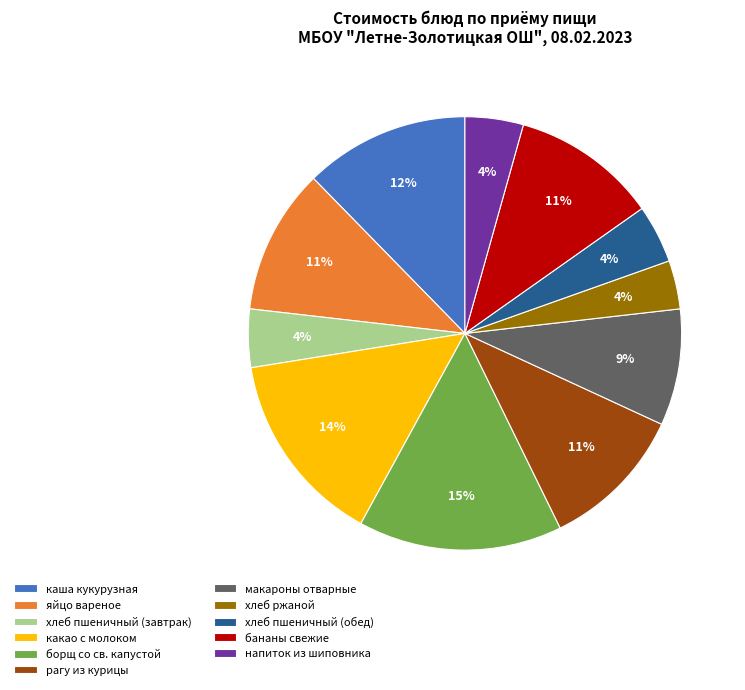

What is the ratio of the value at каша кукурузная to the value at яйцо вареное?

1.1